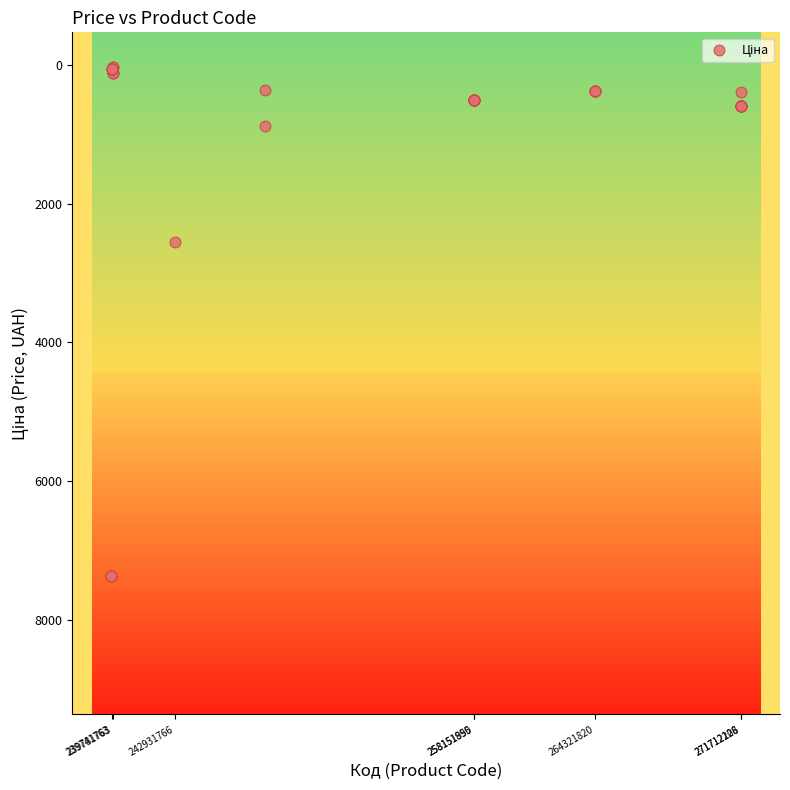

What Y value in the scatter plot is closest to 3695?

2545.8